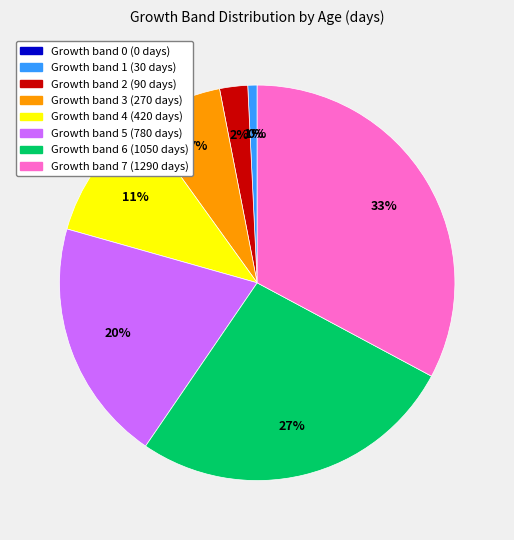

To the nearest percent, what percentage of the pie is Band 5?

20%